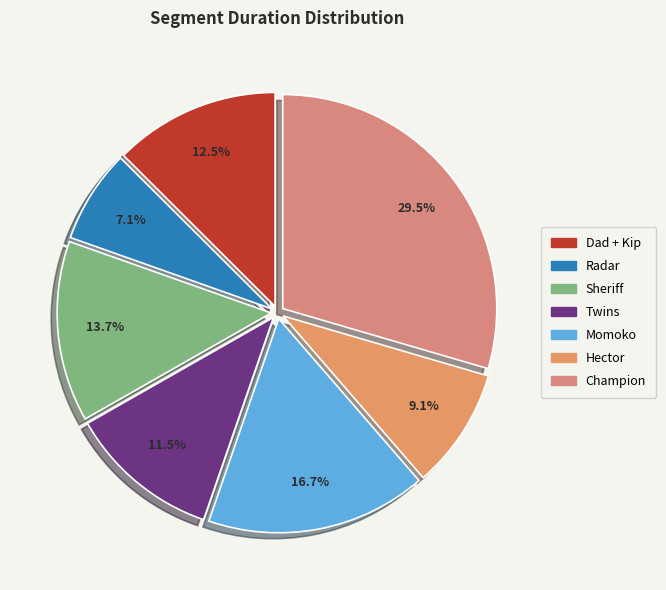

Which category has the smallest portion of the pie?

Radar